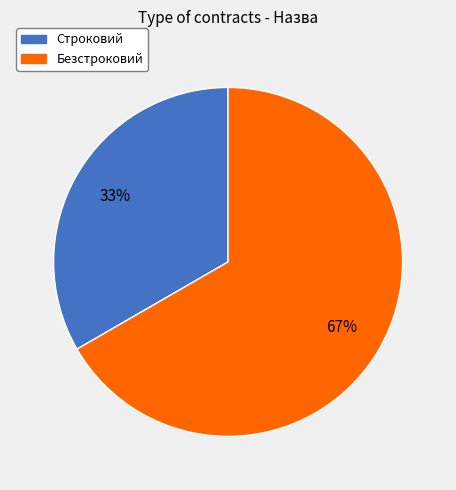

Does Безстроковий represent more than half of the total?

Yes